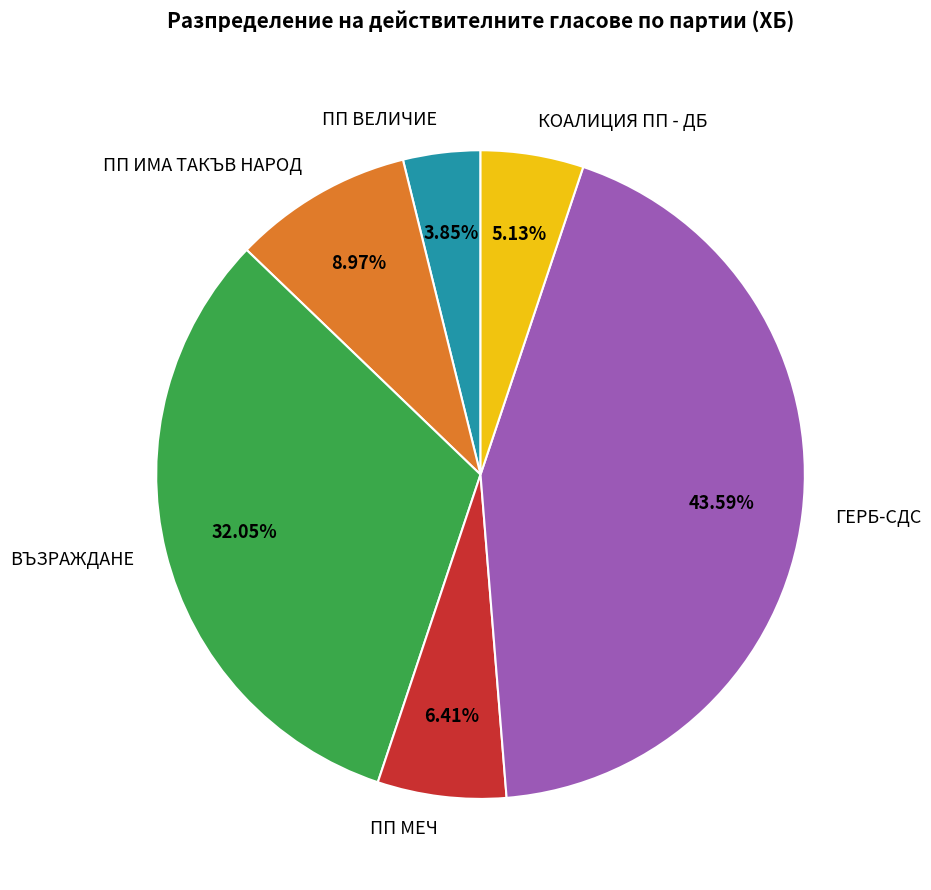

The ПП МЕЧ slice represents 1% of the pie. True or false?

False